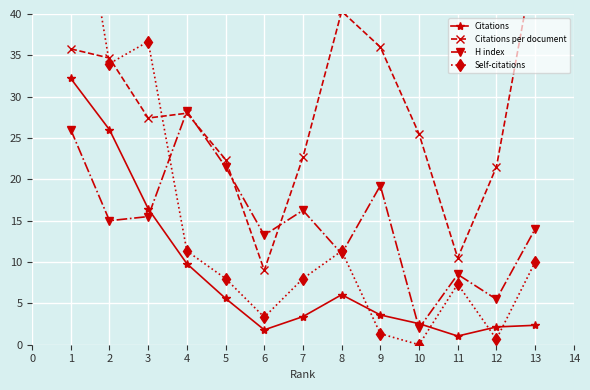

The Citations series shows 2.8 at 4. True or false?

False